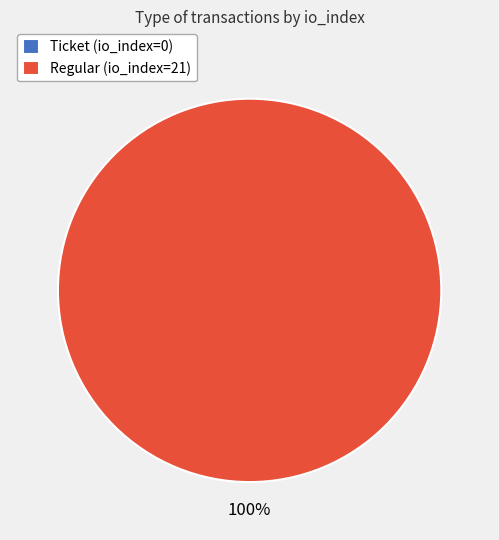

What is the change in value from Ticket (io_index=0) to Regular (io_index=21)?

+21